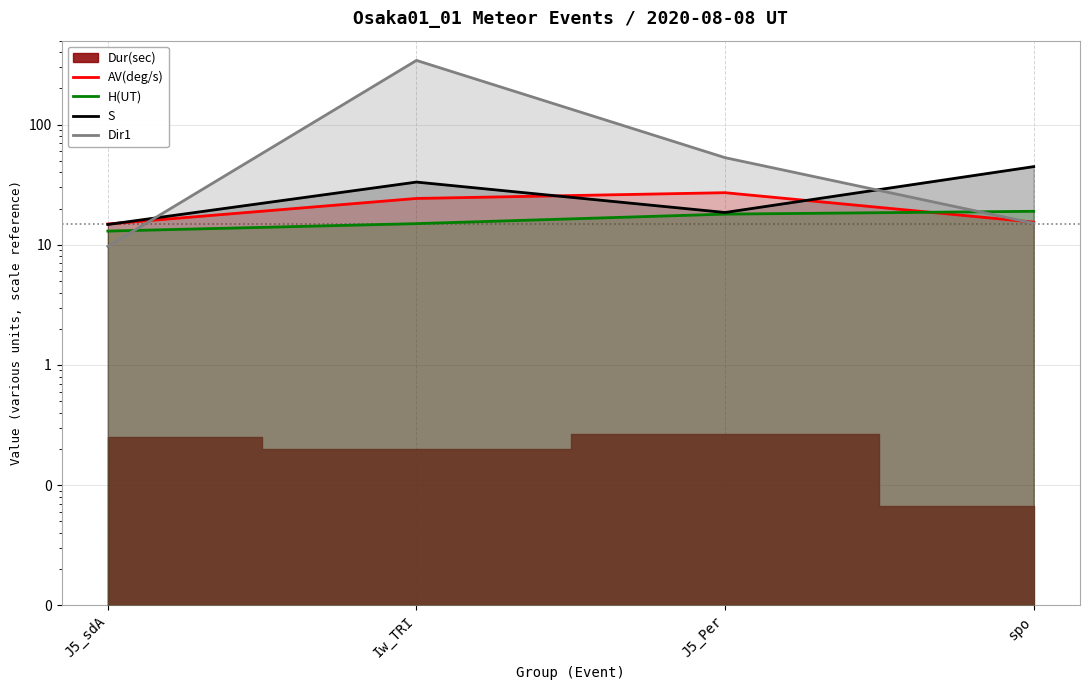

How many data points does each series have?

4